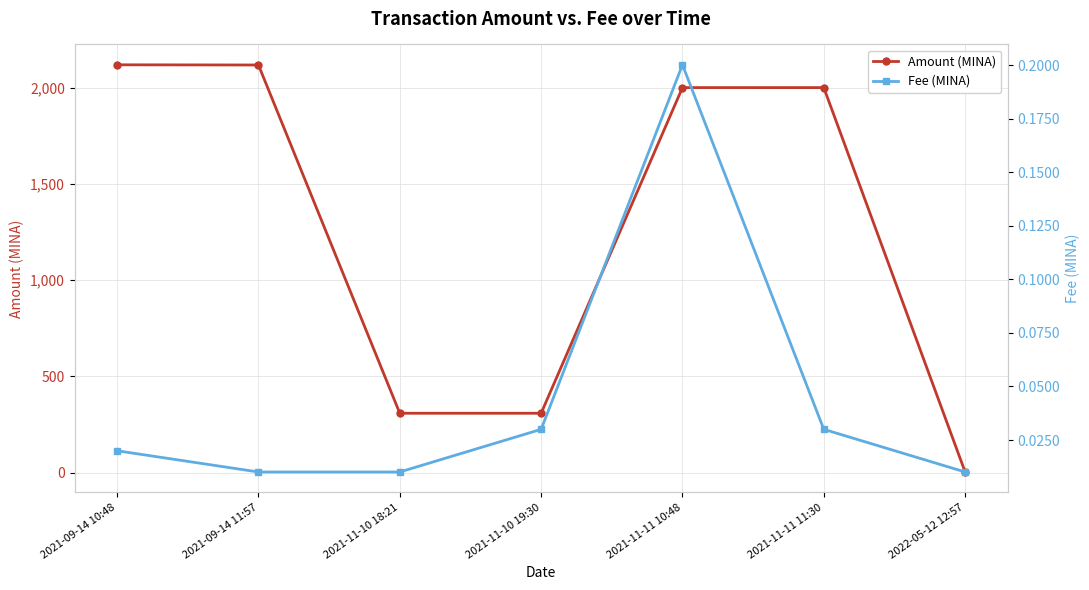

At how many categories does at least one series exceed 154?

6